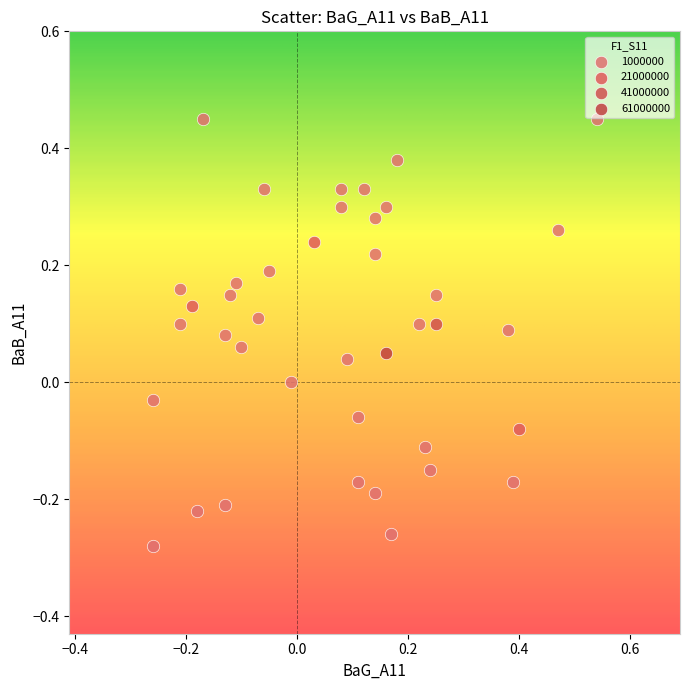

What are all the series names shown in the legend?

1000000, 21000000, 41000000, 61000000